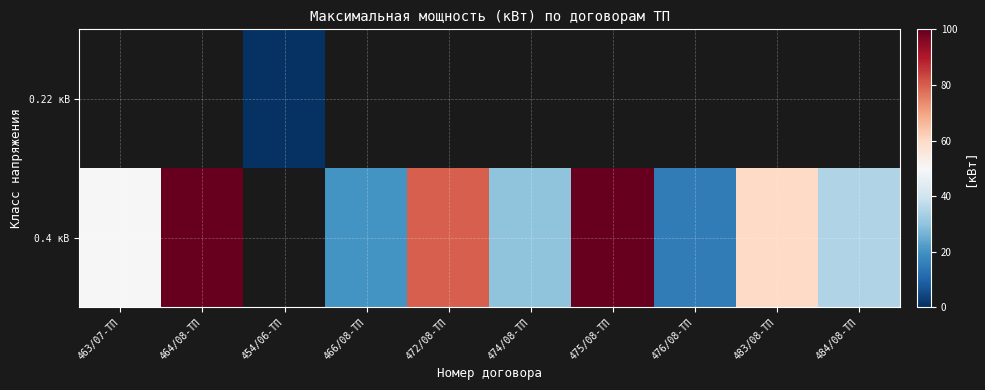

How many series are shown in this chart?

2